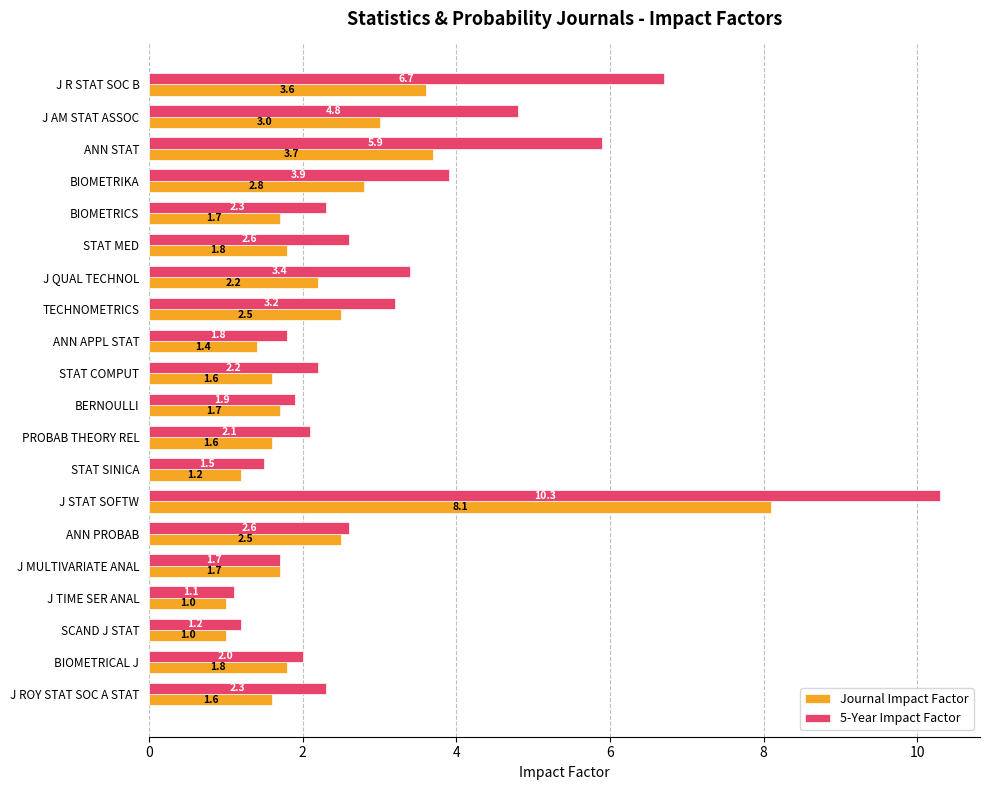

What is the difference between the maximum and minimum values in the Journal Impact Factor series?

7.1